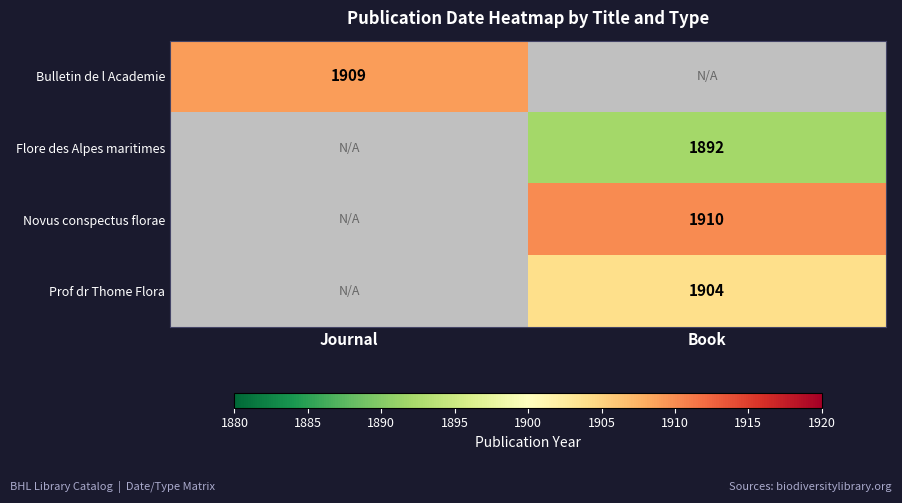

The value of Bulletin de l Academie at Journal is 3353. True or false?

False